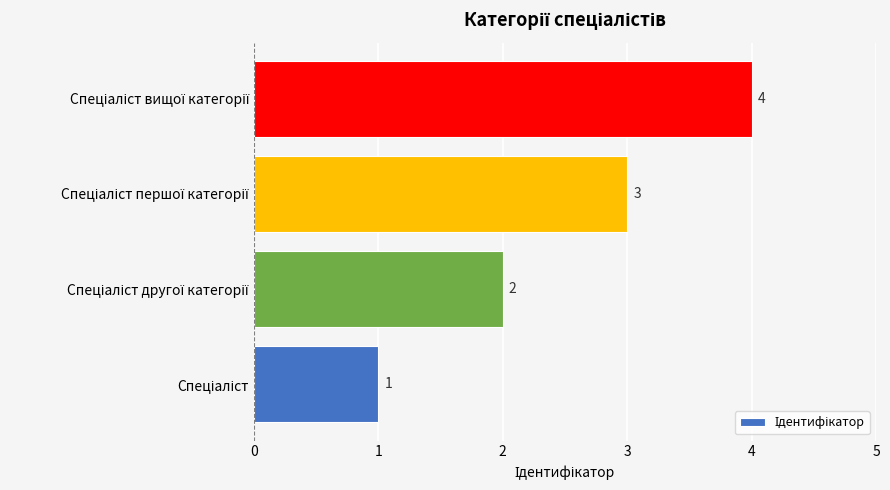

What is the minimum value shown in the chart?

1